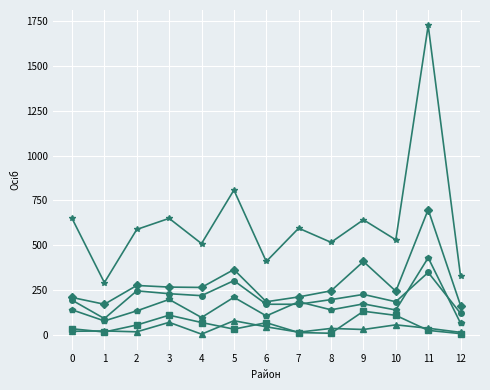

What is the maximum value shown in the chart?

1728